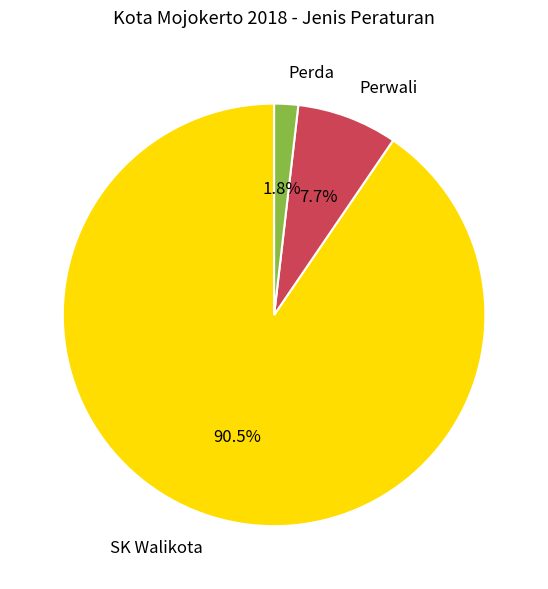

To the nearest percent, what is the difference between the largest and smallest slice percentages?

89%